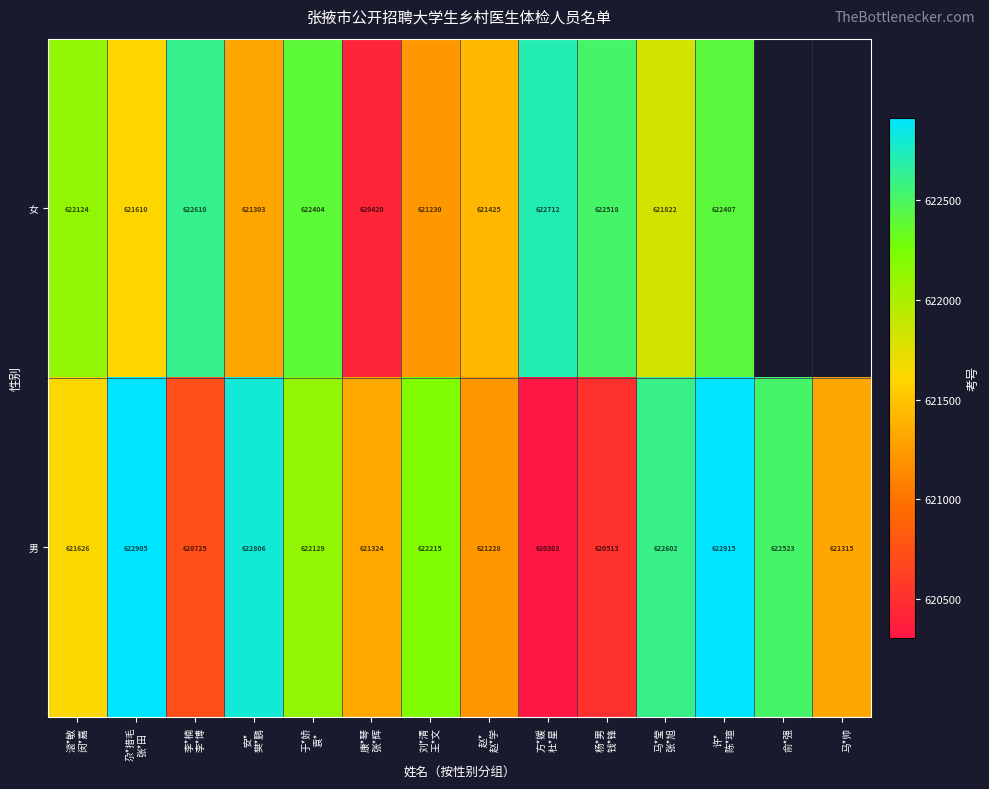

What is the difference between the highest and lowest values at 尕*措毛
张*田?

1295